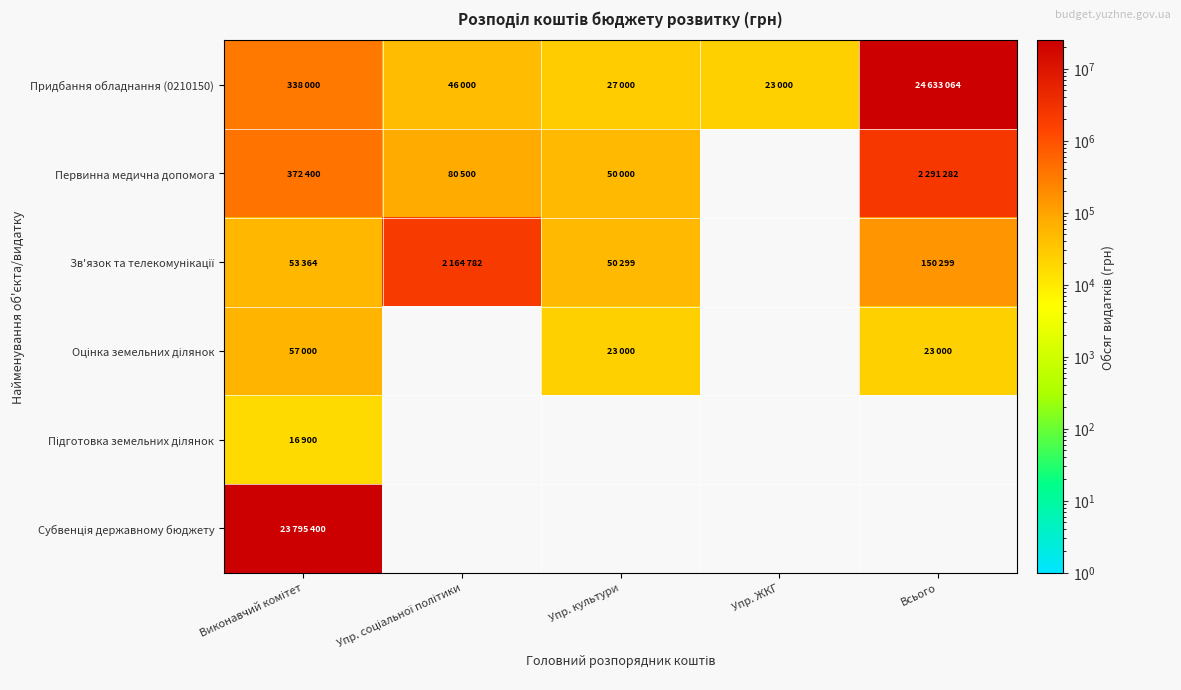

What is the minimum value for Придбання обладнання (0210150)?

23000.0